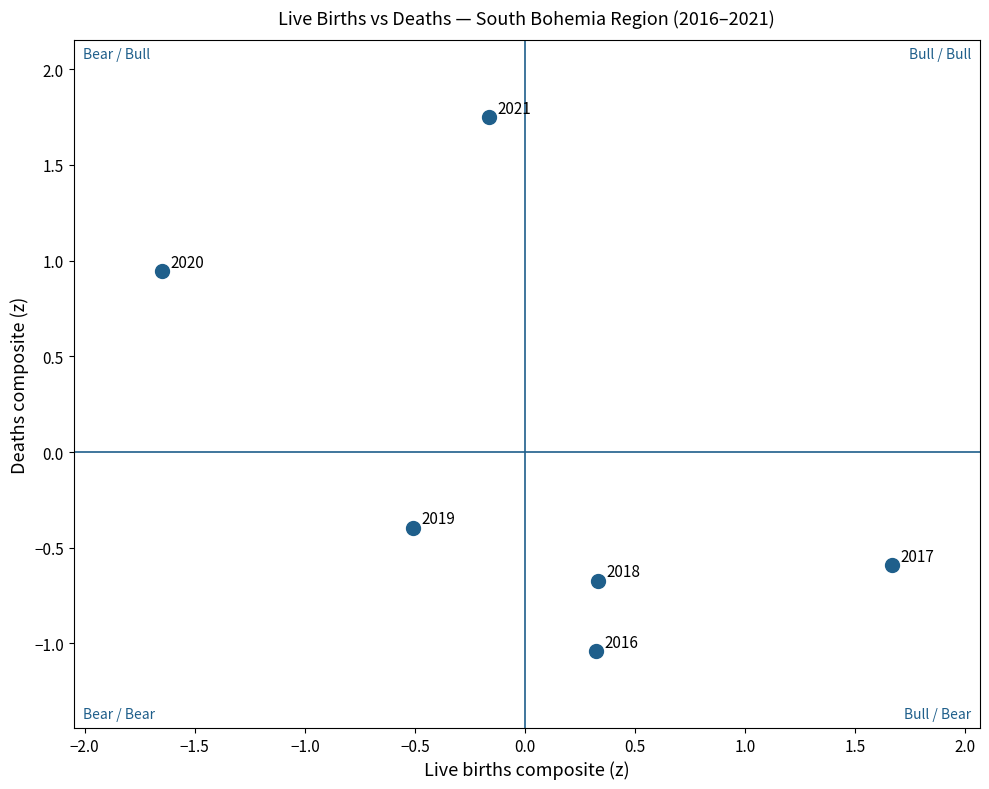

What Y value in the scatter plot is closest to 0?

-0.4